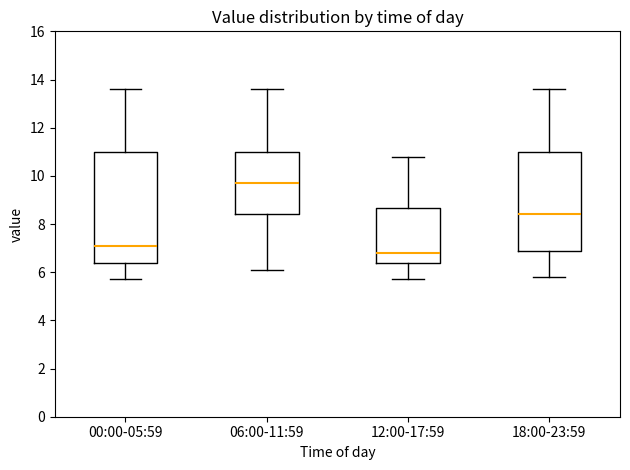

Which box's median line is the highest?

06:00-11:59